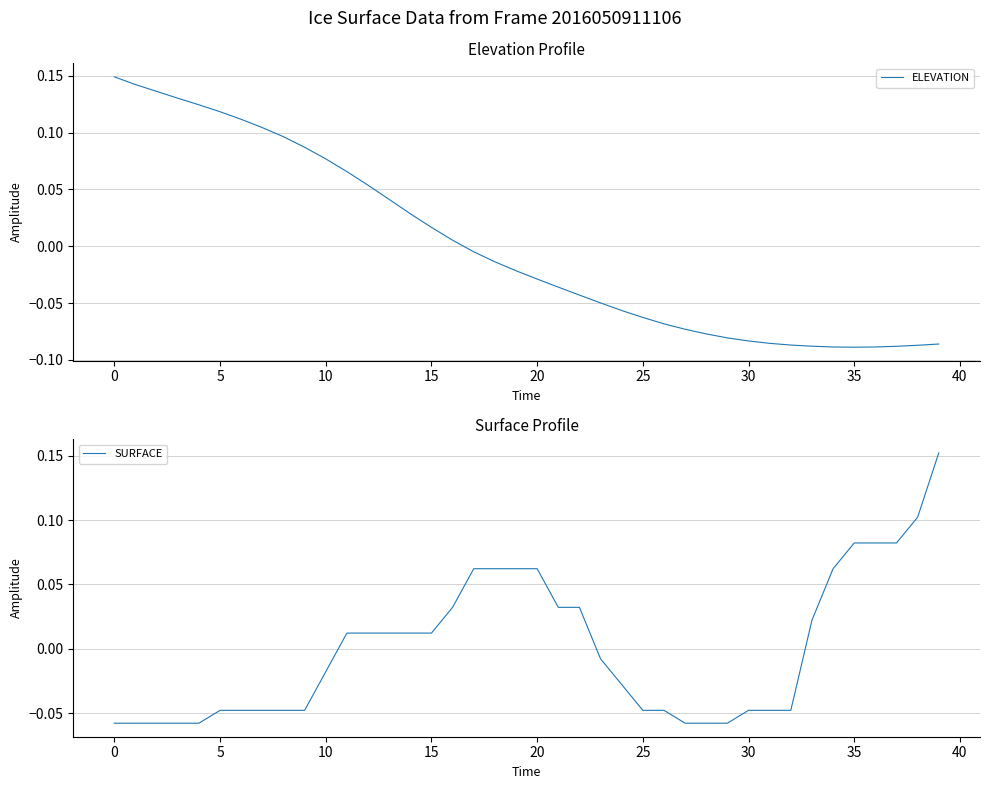

The SURFACE series shows -0.0 at 25. True or false?

True